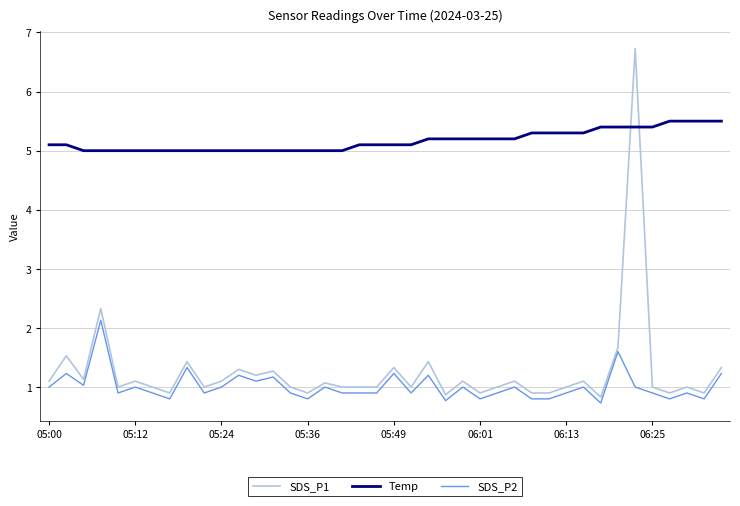

What is the difference between the maximum and minimum values in the SDS_P1 series?

5.9